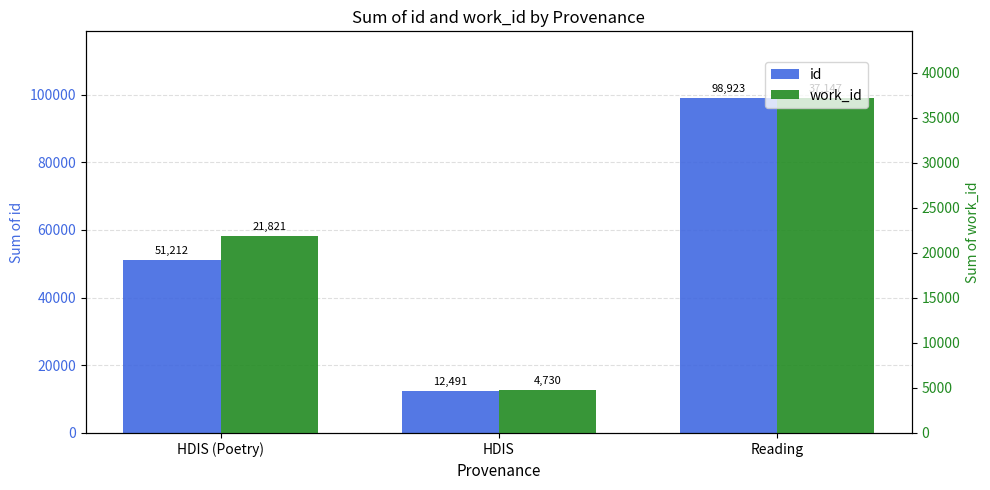

What position from the left is HDIS (Poetry)?

1